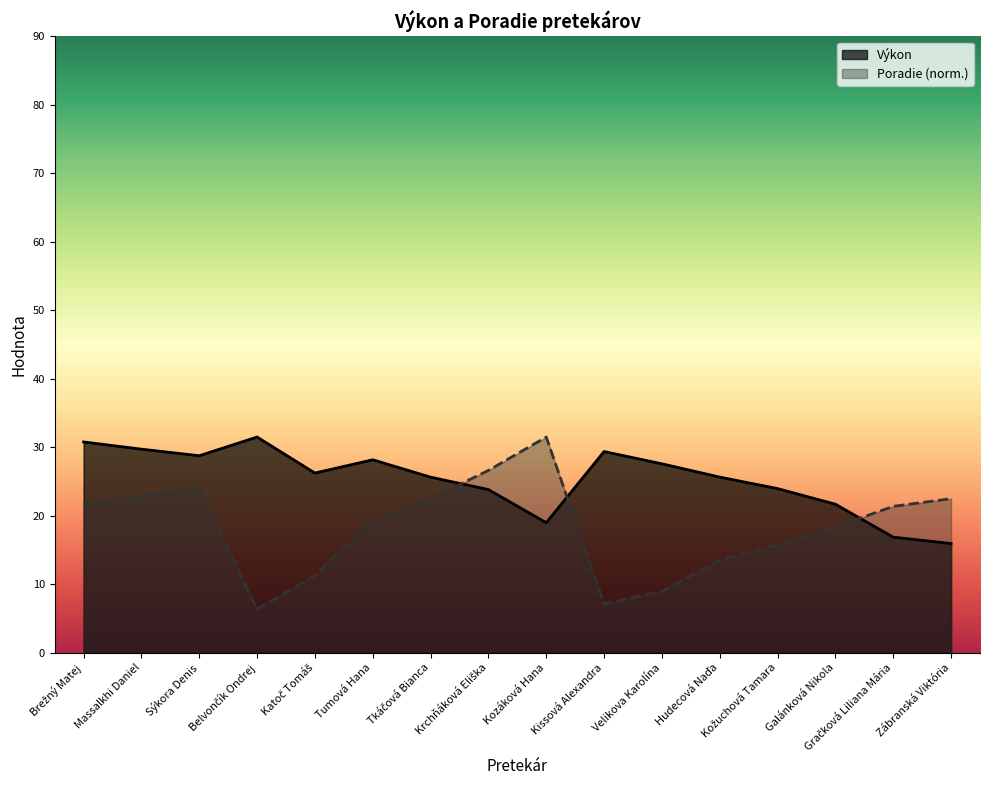

Between Kožuchová Tamara and Katoč Tomáš, which is larger?

Katoč Tomáš